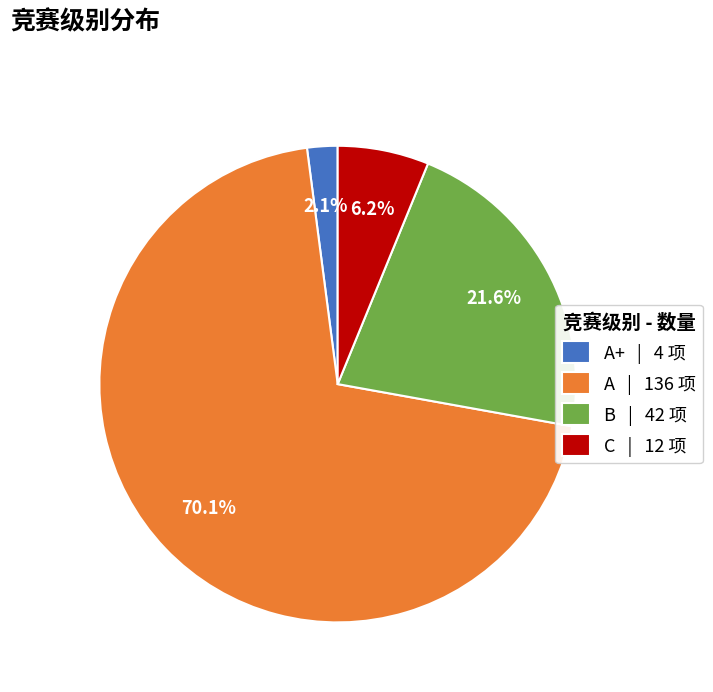

What is the ratio of the value at C | 12 项 to the value at B | 42 项?

0.3